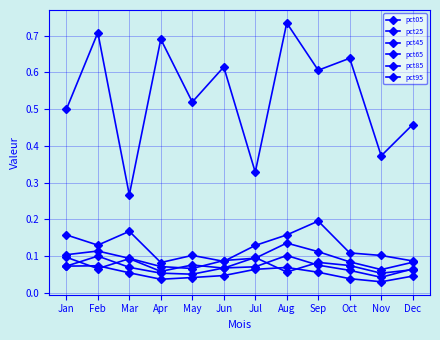

True or false: pct65 and pct95 cross at least once.

False